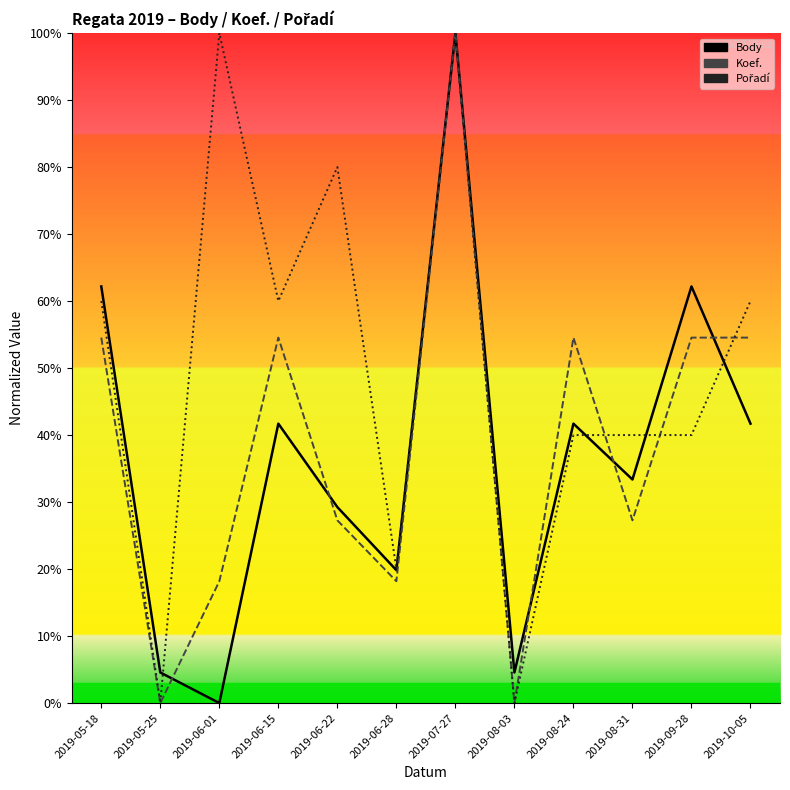

What is the value of the Pořadí point at the 11th from the left?

40.0